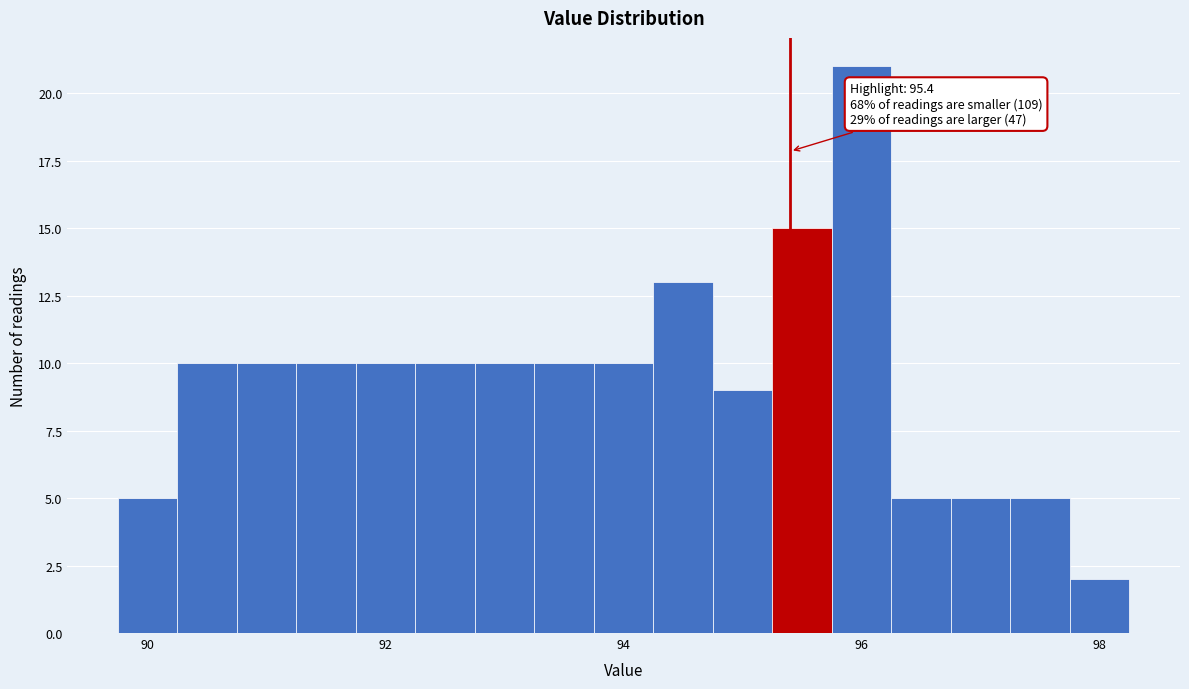

Around what value on the x-axis is the tallest bar? Give the approximate position of its centre, as read against the axis.

96.0